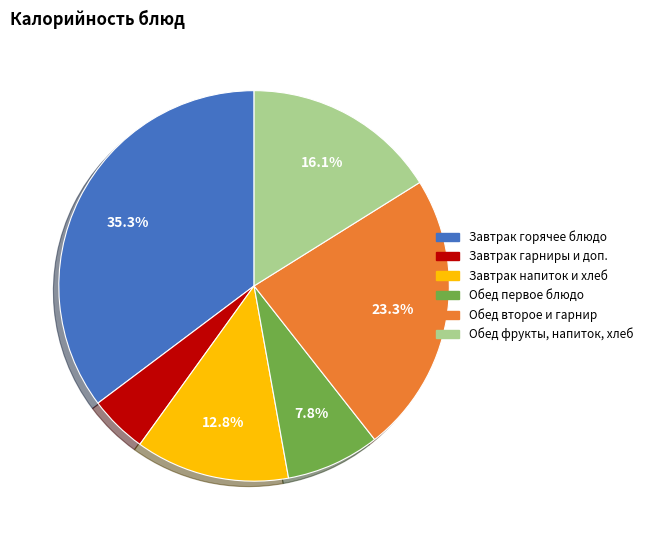

Is there any slice that represents more than half of the pie?

No